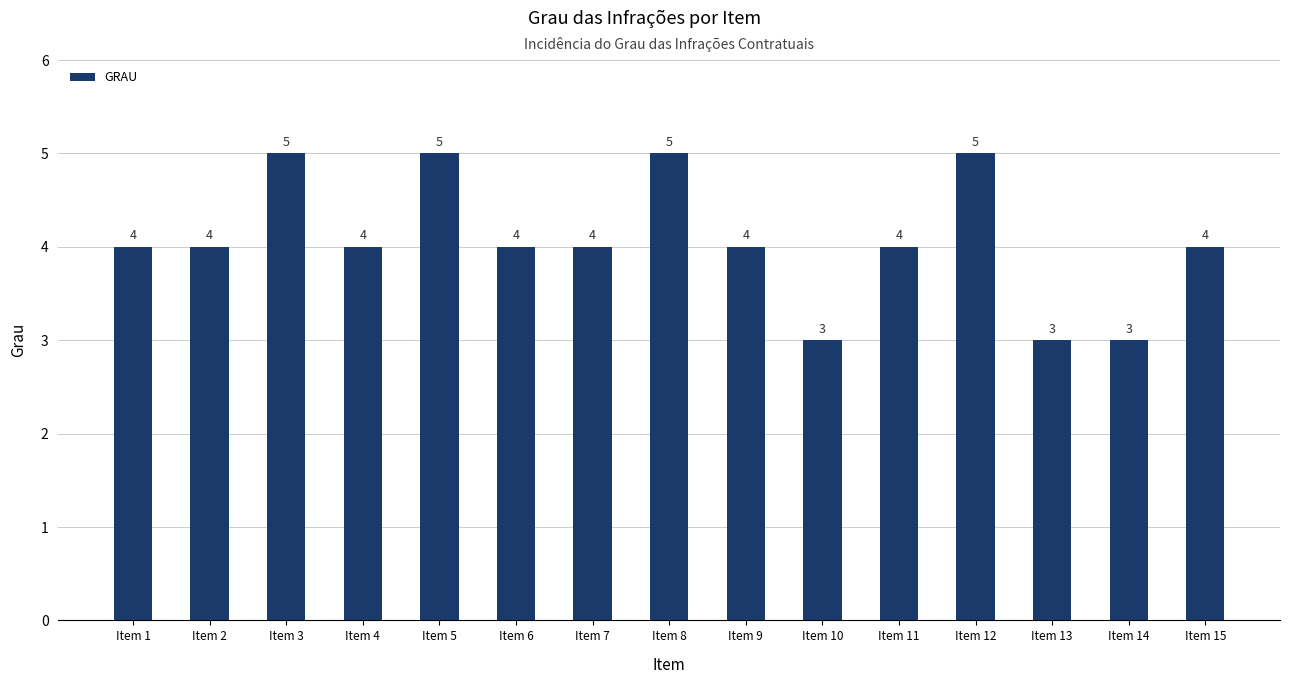

What is the maximum value shown in the chart?

5